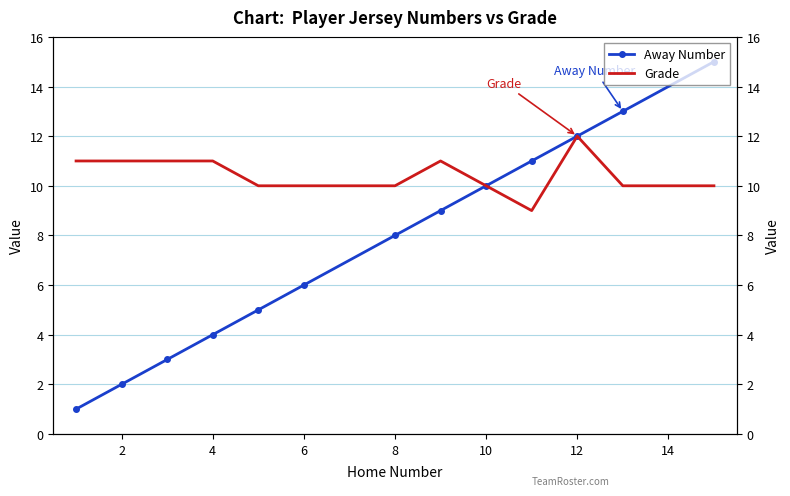

What is the smallest value displayed?

1